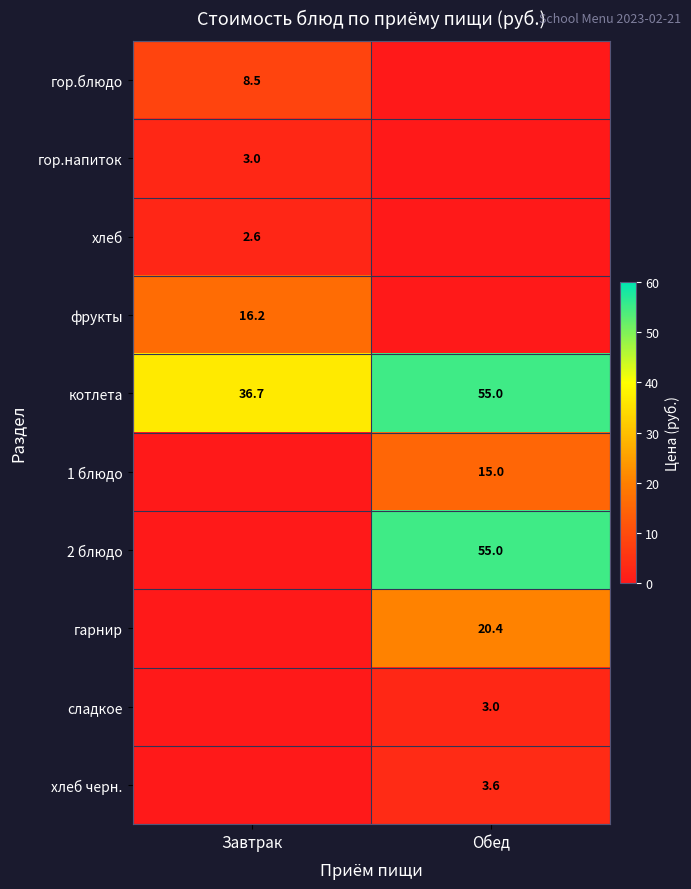

Is it true that гор.блюдо equals 4.3 at Завтрак?

False